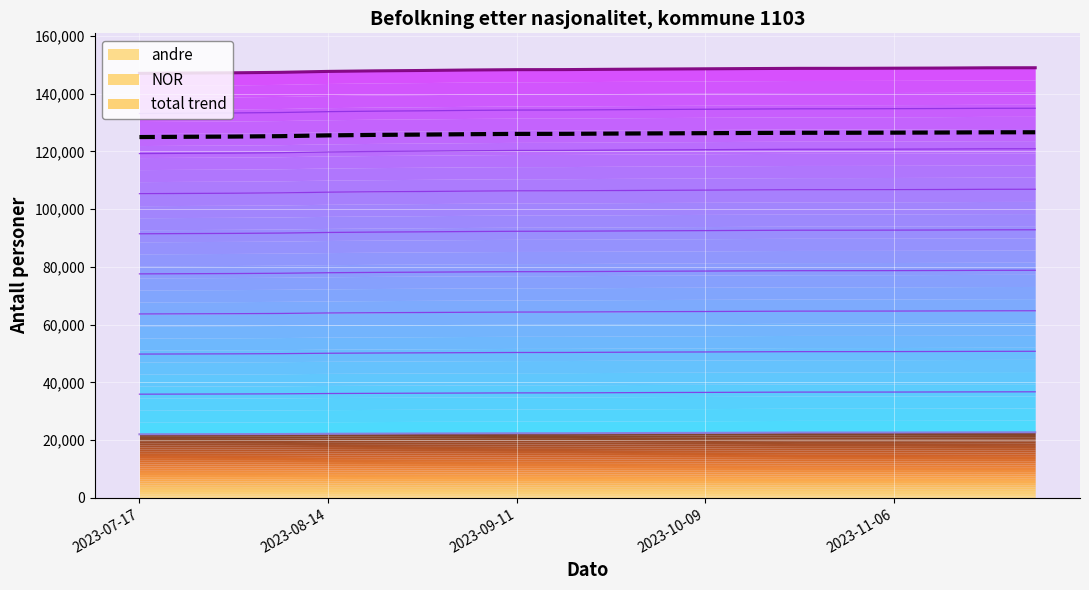

Reading left to right, list all the values displayed in this chart.

NOR level 1: 35912.2	35946.8	35982.2	36034.6	36142.9	36205.0	36261.8	36306.7	36359.8	36366.9	36426.2	36484.7	36526.3	36582.0	36636.3	36638.6	36648.3	36679.4	36713.2	36734.0
total trend: 124931.3	125025.6	125099.6	125241.6	125512.7	125675.1	125783.0	125922.4	126022.7	126043.1	126129.8	126202.9	126276.8	126349.1	126411.1	126414.6	126455.3	126496.1	126570.9	126587.1